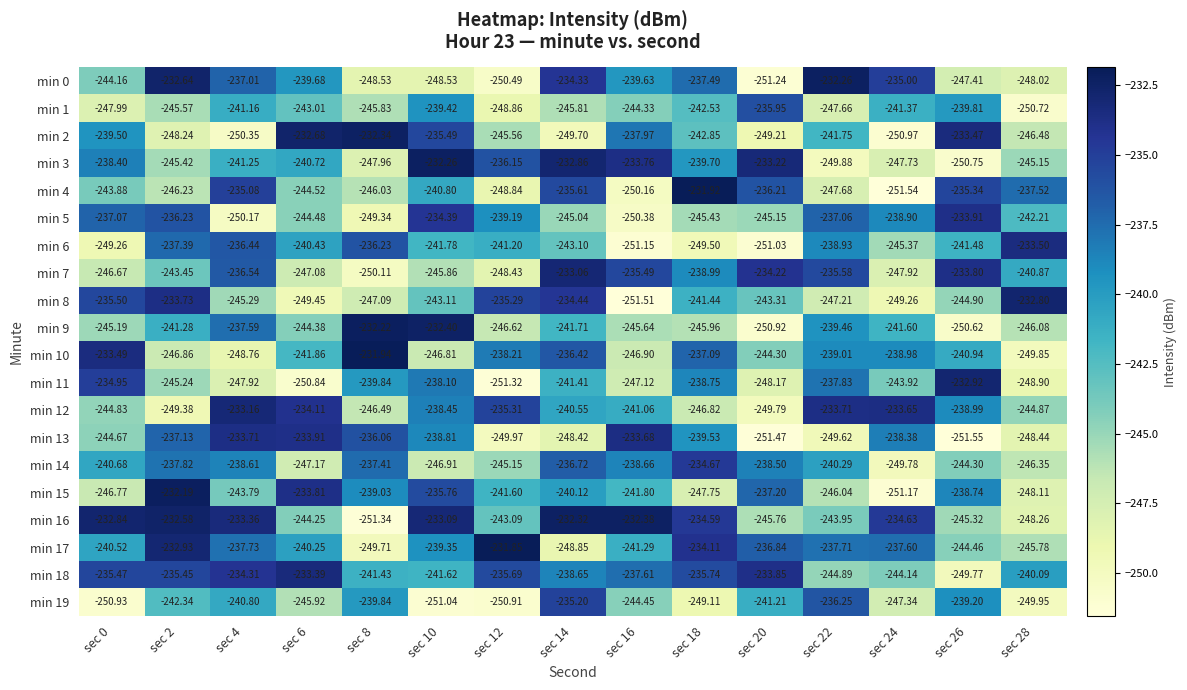

Is the value of min 11 at sec 20 greater than the value of min 17 at sec 12?

No